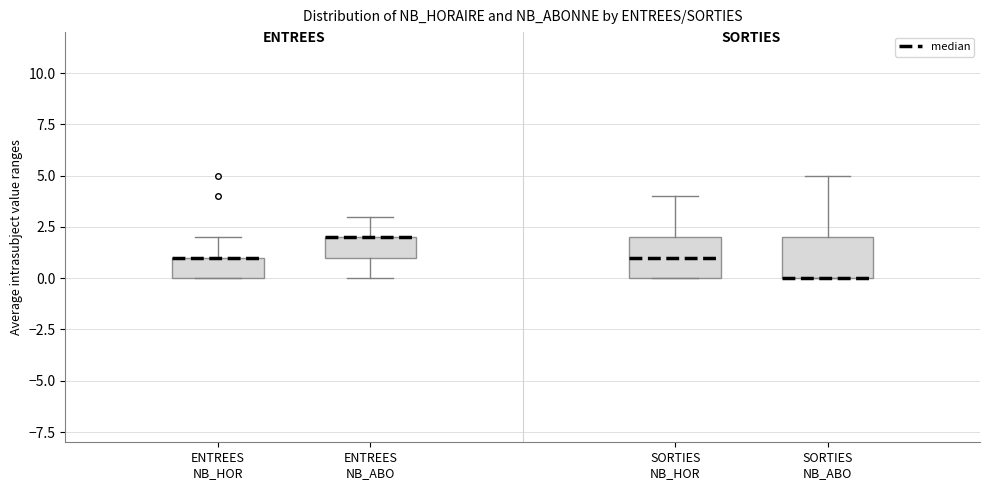

Reading left to right, read every box against the y-axis: the position of its median line, the range the box covers, and the ends of its whiskers. The values are not printed on the chart, so give them approximately, as read against the axis.

ENTREES NB_HOR: median 1 (drawn on the box's upper edge), box 0 to 1, whiskers 0 to 2
ENTREES NB_ABO: median 2 (drawn on the box's upper edge), box 1 to 2, whiskers 0 to 3
SORTIES NB_HOR: median 1, box 0 to 2, whiskers 0 to 4
SORTIES NB_ABO: median 0 (drawn on the box's lower edge), box 0 to 2, whiskers 0 to 5